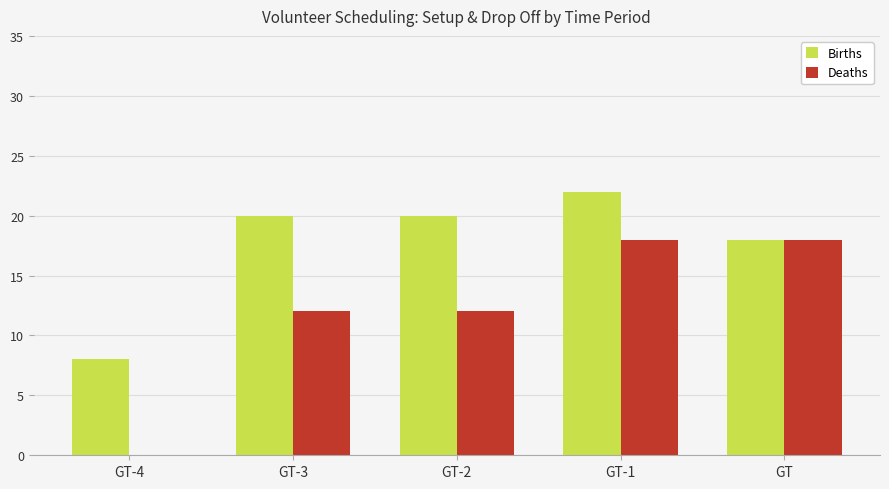

Reading left to right, list all the values displayed in this chart.

Births: 8	20	20	22	18
Deaths: 0	12	12	18	18